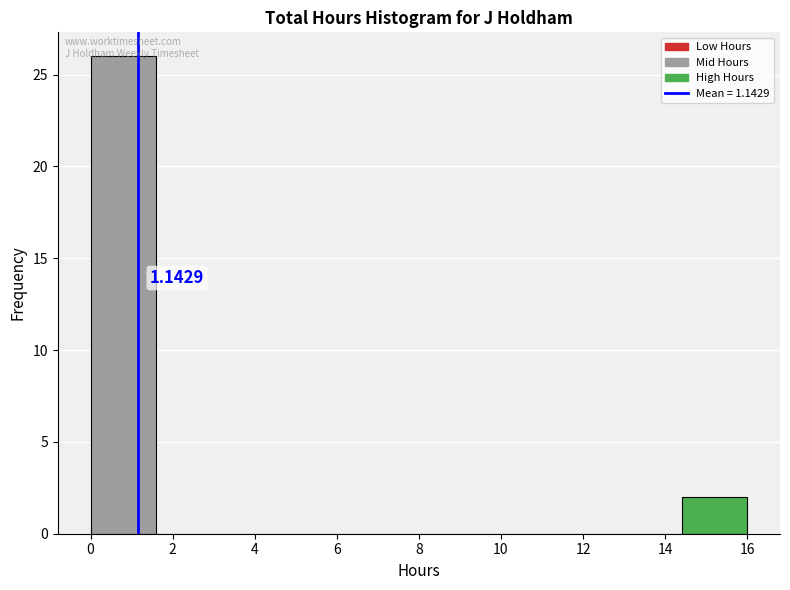

Which range on the x-axis has the tallest bar?

0.0 to 1.6